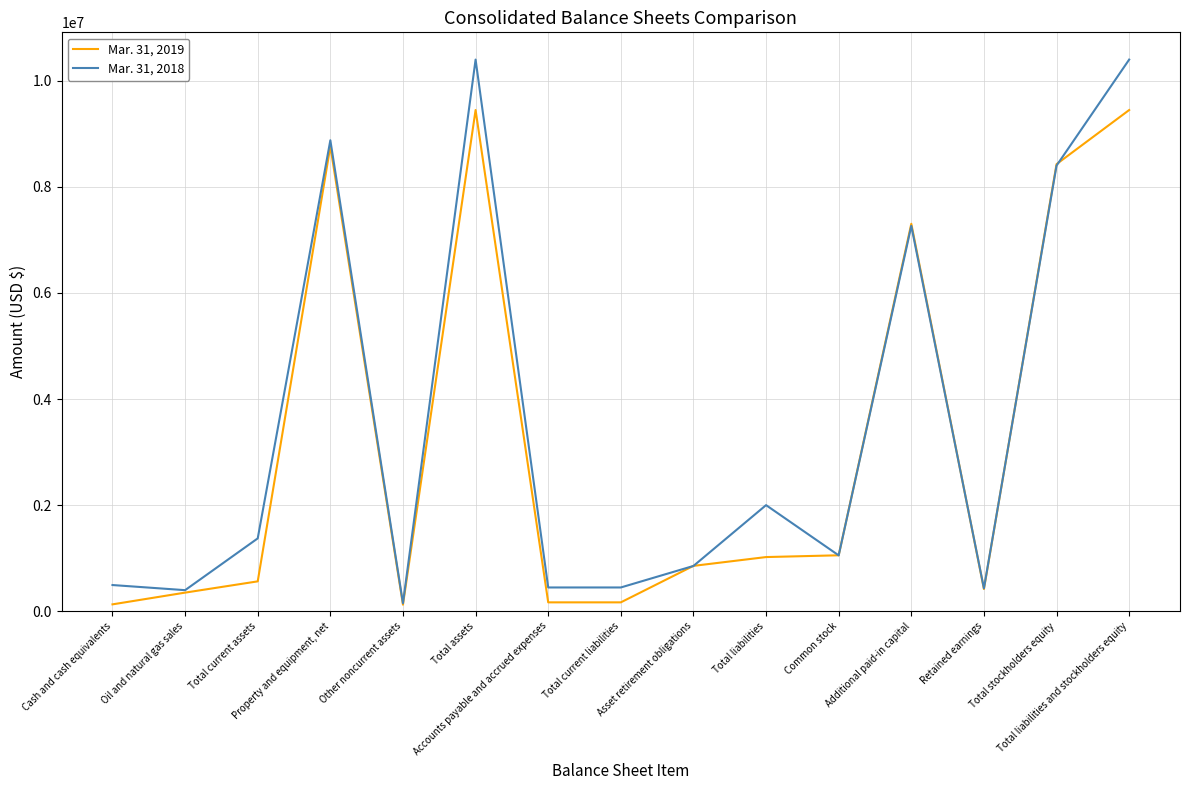

What is the maximum value shown in the chart?

10400954